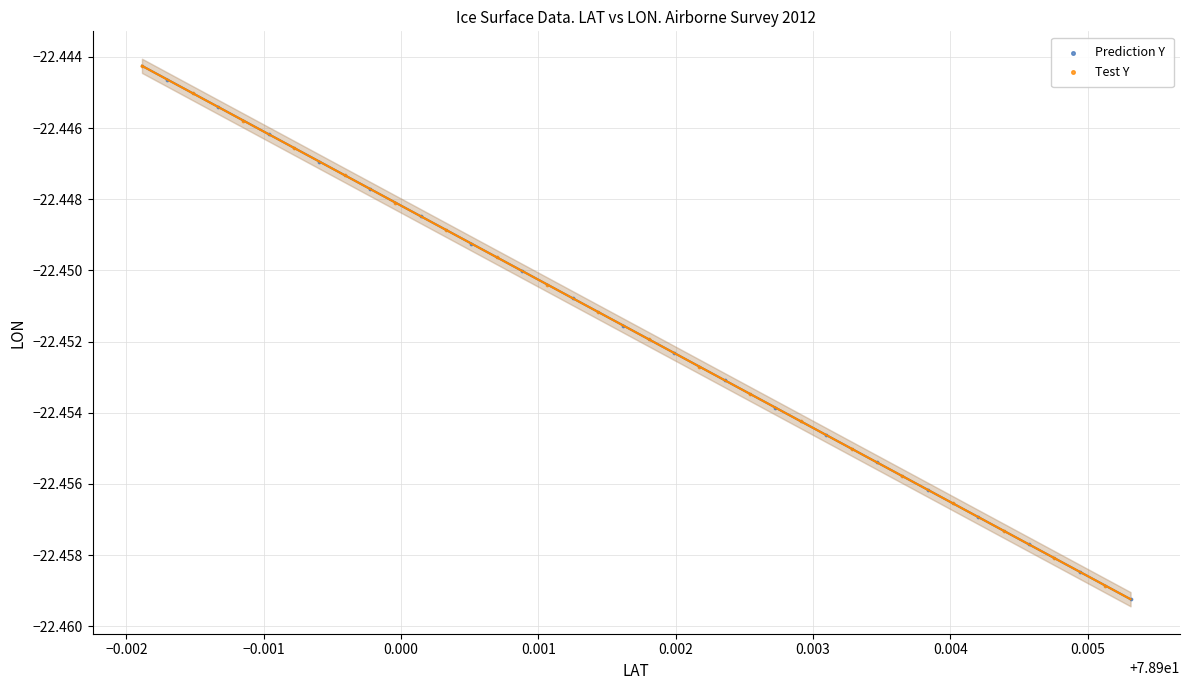

Which series has the widest spread of Y values?

Prediction Y